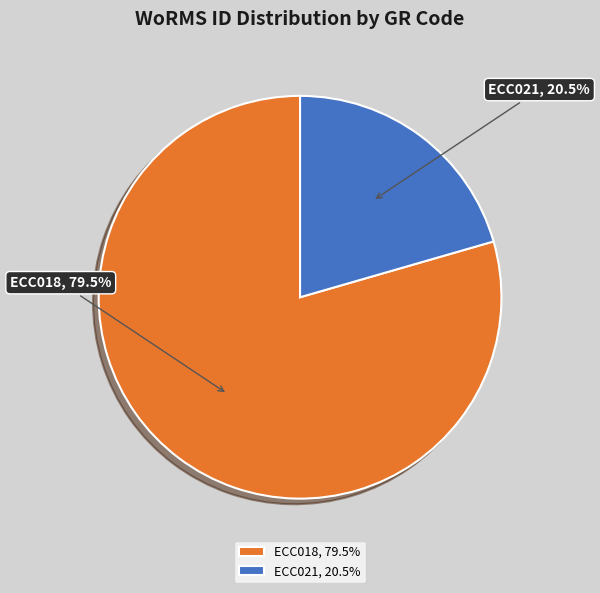

Which category has the biggest portion of the pie?

ECC018